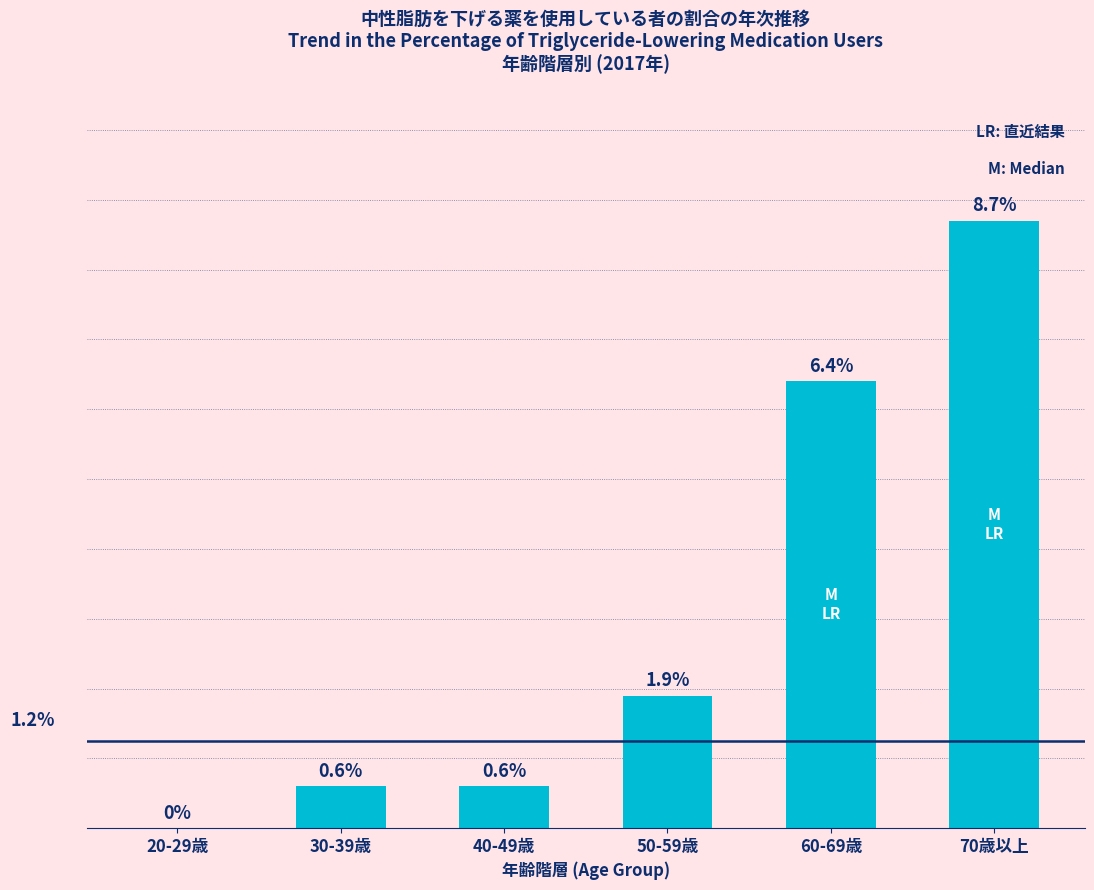

Which has a higher value, 40-49歳 or 20-29歳?

40-49歳